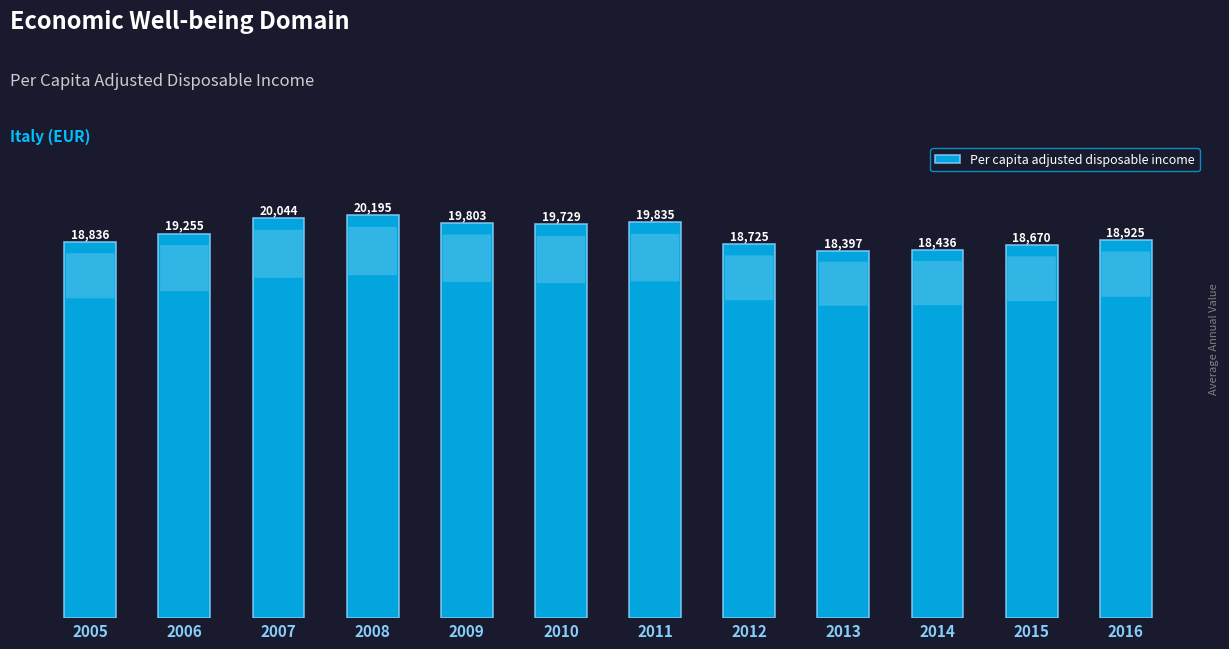

List the labels in order of value, largest first.

2008, 2007, 2011, 2009, 2010, 2006, 2016, 2005, 2012, 2015, 2014, 2013